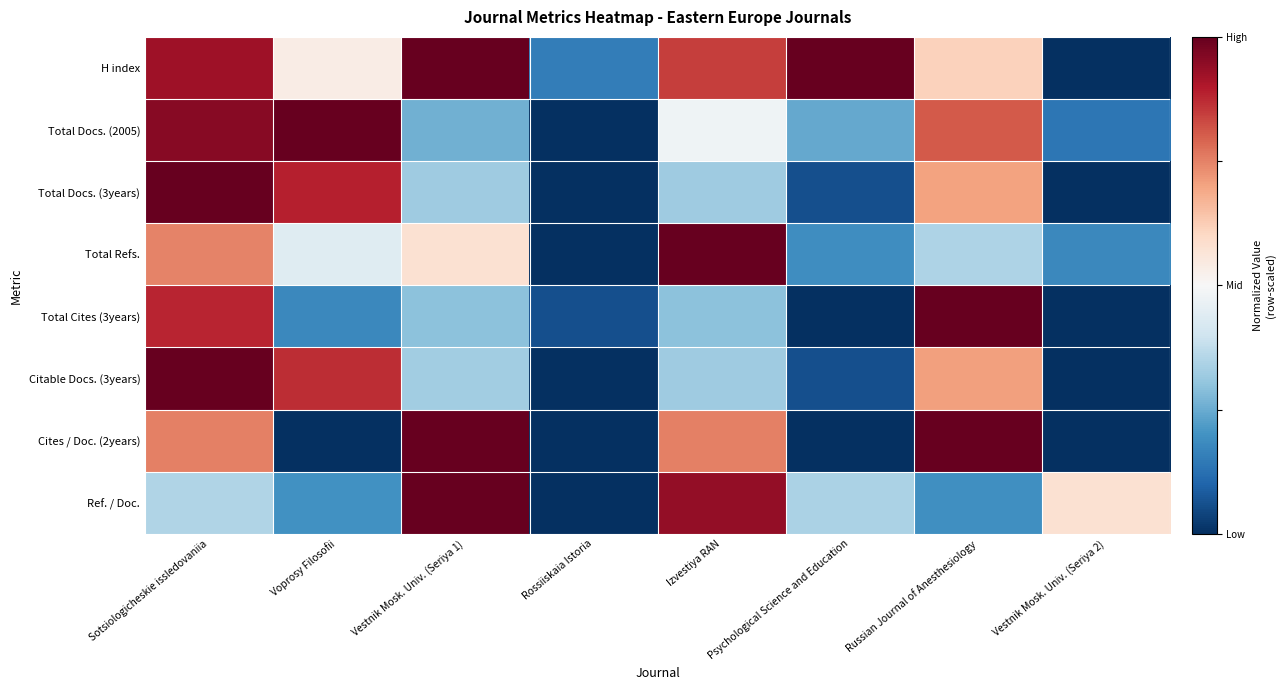

Which has a higher value, Vestnik Mosk. Univ. (Seriya 1) or Izvestiya RAN?

Vestnik Mosk. Univ. (Seriya 1)